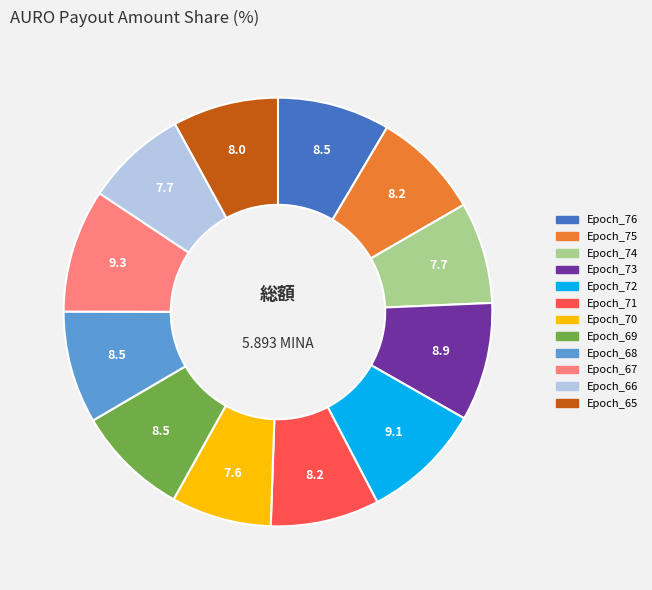

Is Epoch_71 the majority of the pie?

No